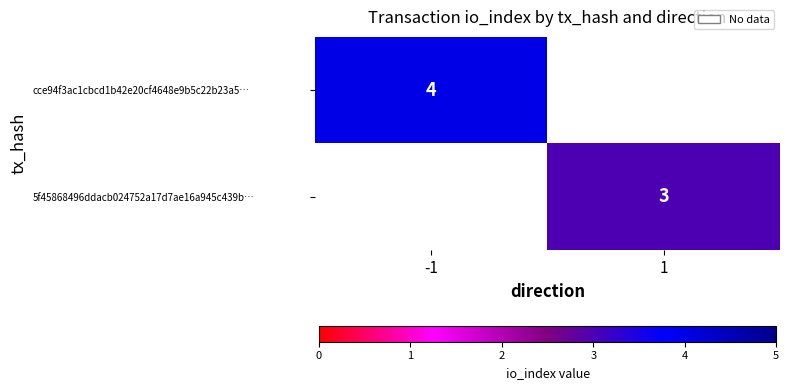

Is the value of cce94f3ac1cbcd1b42e20cf4648e9b5c22b23a5… at -1 greater than the value of 5f45868496ddacb024752a17d7ae16a945c439b… at 1?

Yes